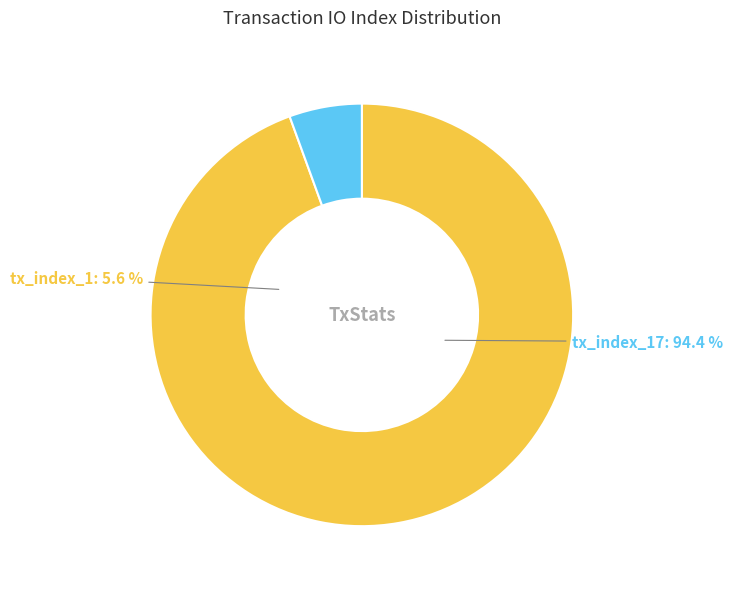

Which category has the biggest portion of the pie?

tx_index_17